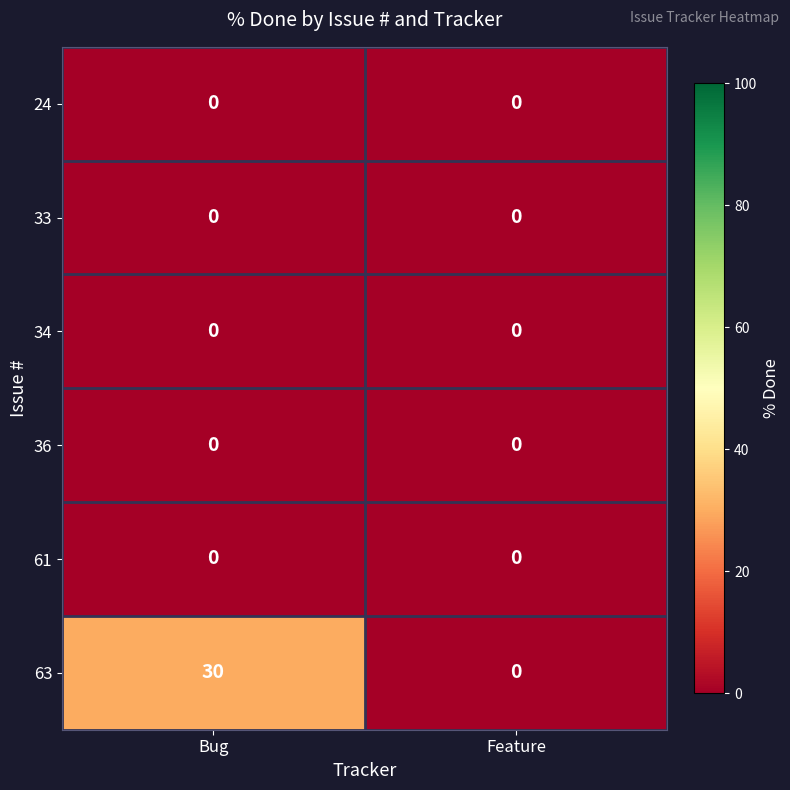

What is the spread (max minus min) of values at Bug?

30